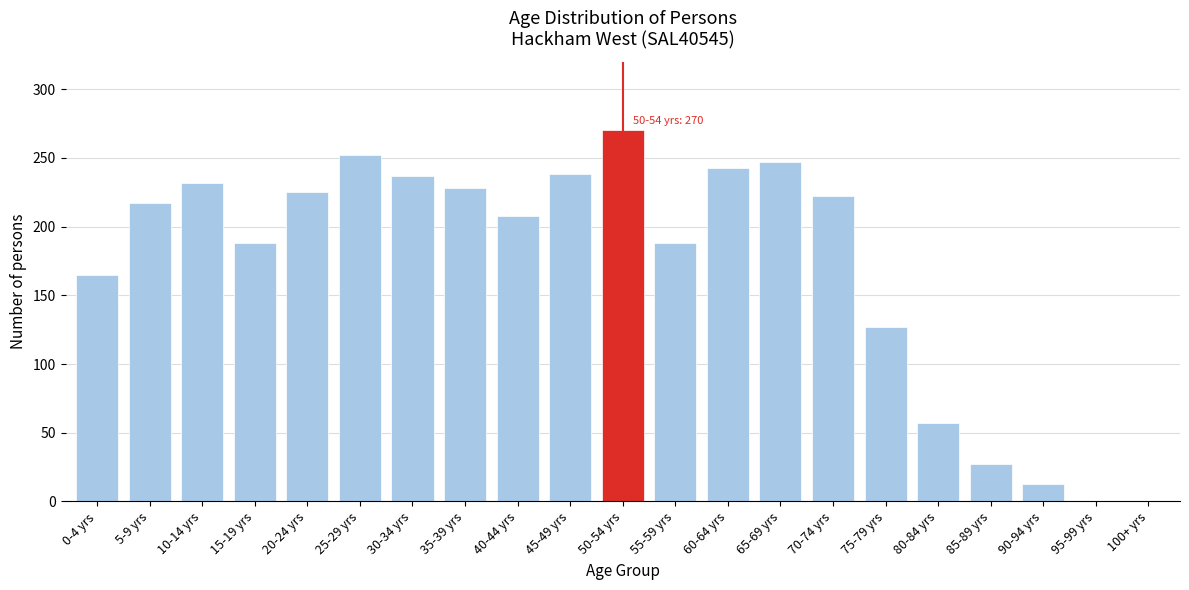

What is the change in value from 0-4 yrs to 30-34 yrs?

+72